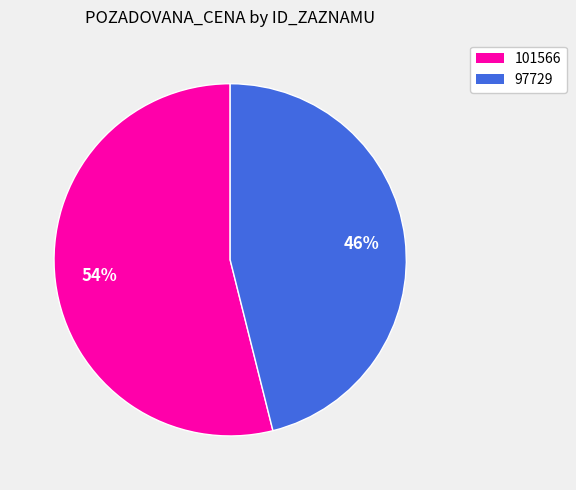

To the nearest percent, what portion does 101566 represent?

54%